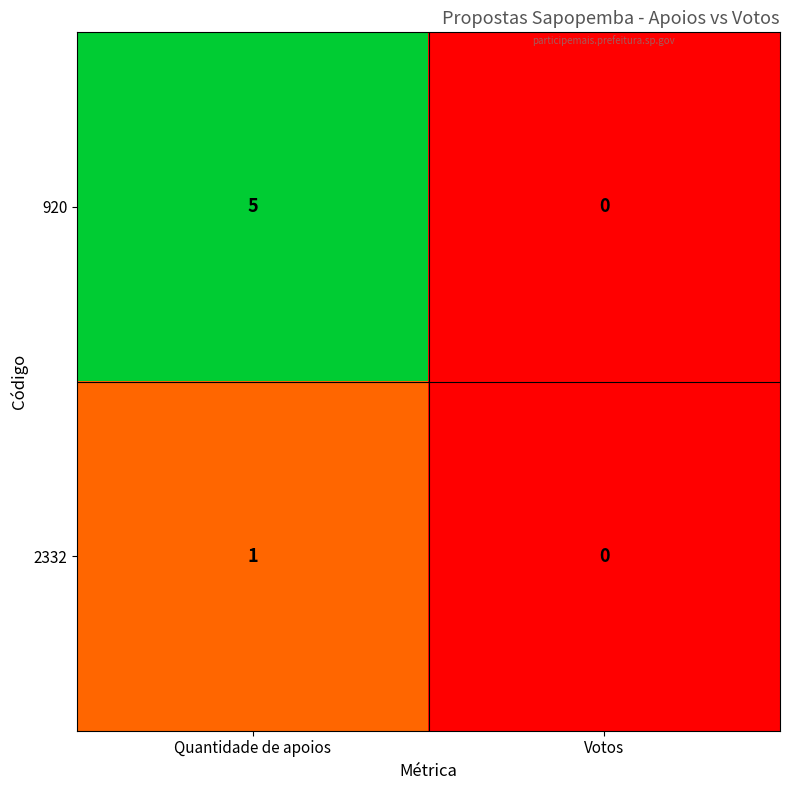

Which series has the largest range (max minus min)?

920